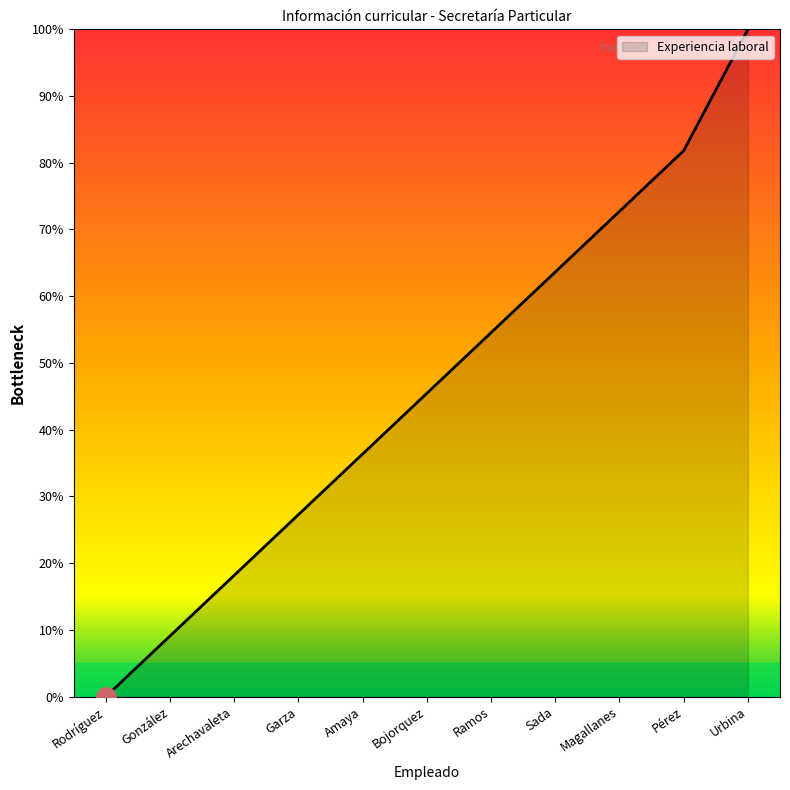

Read the value at Ramos.

54.5